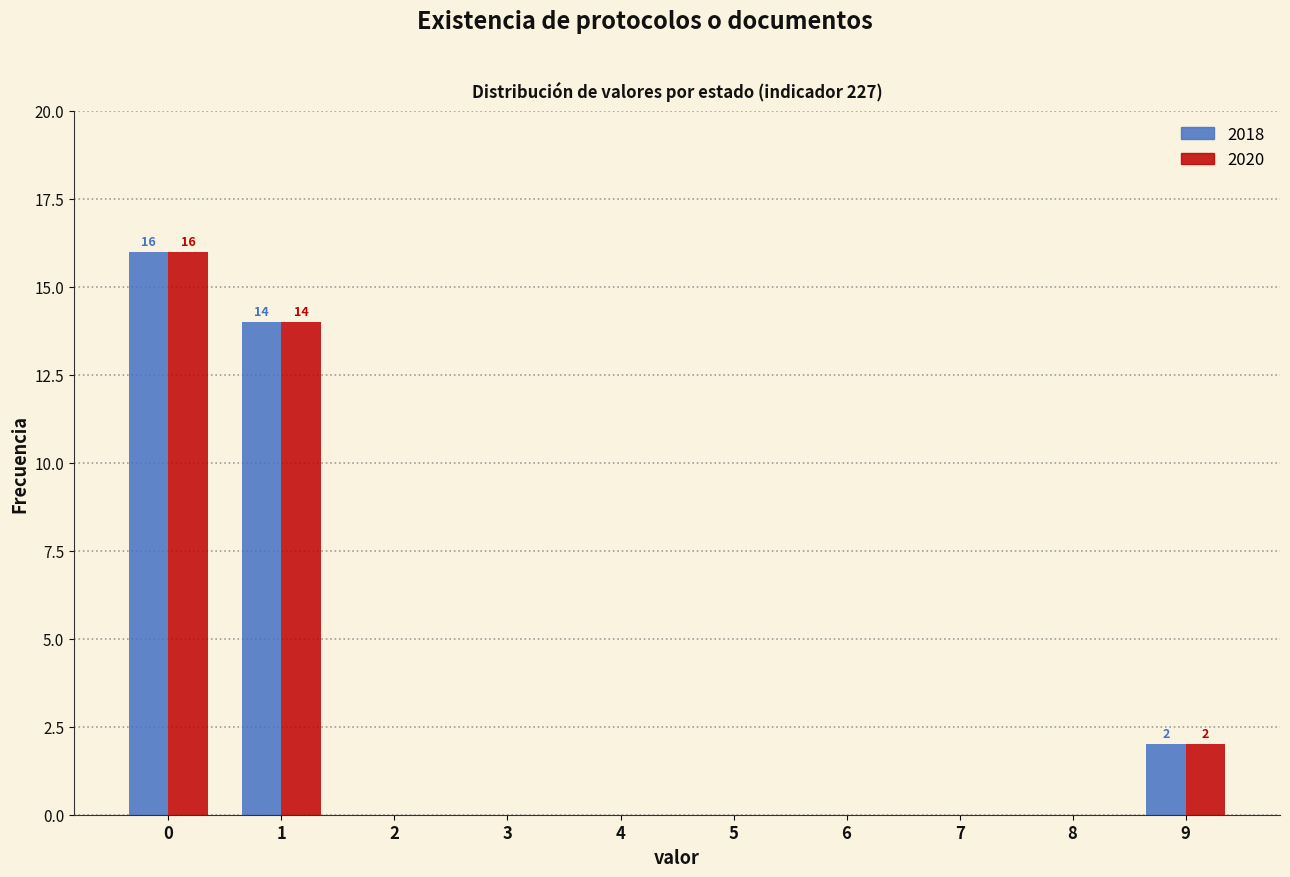

Reading left to right, list all the values displayed in this chart.

2018: 0=16	1=14	2=0	3=0	4=0	5=0	6=0	7=0	8=0	9=2
2020: 0=16	1=14	2=0	3=0	4=0	5=0	6=0	7=0	8=0	9=2